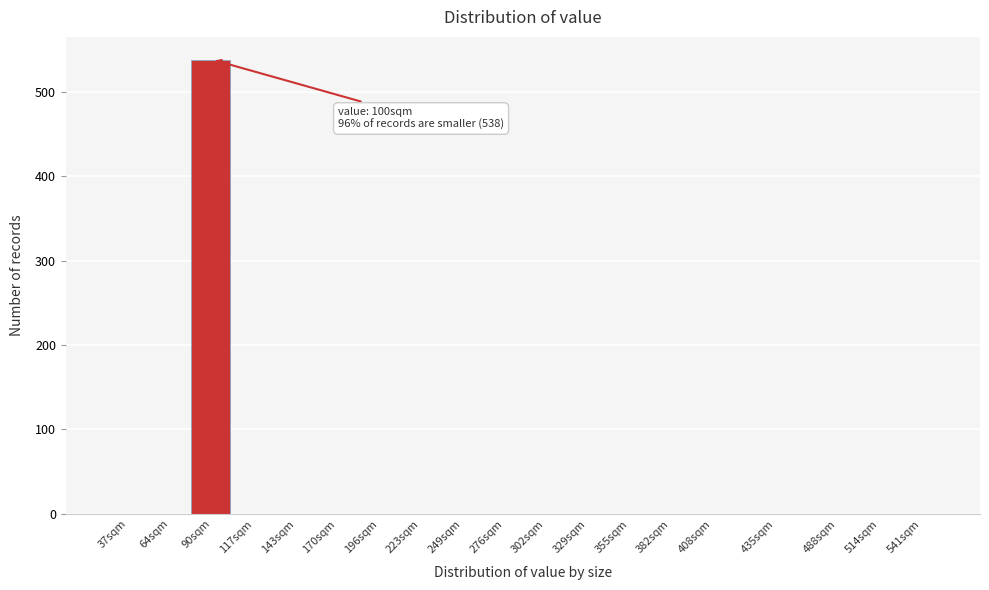

Reading left to right, what are all the values shown in this chart?

37sqm=0	64sqm=0	90sqm=538	117sqm=0	143sqm=0	170sqm=0	196sqm=0	223sqm=0	249sqm=0	276sqm=0	302sqm=0	329sqm=0	355sqm=0	382sqm=0	408sqm=0	435sqm=0	488sqm=0	514sqm=0	541sqm=0